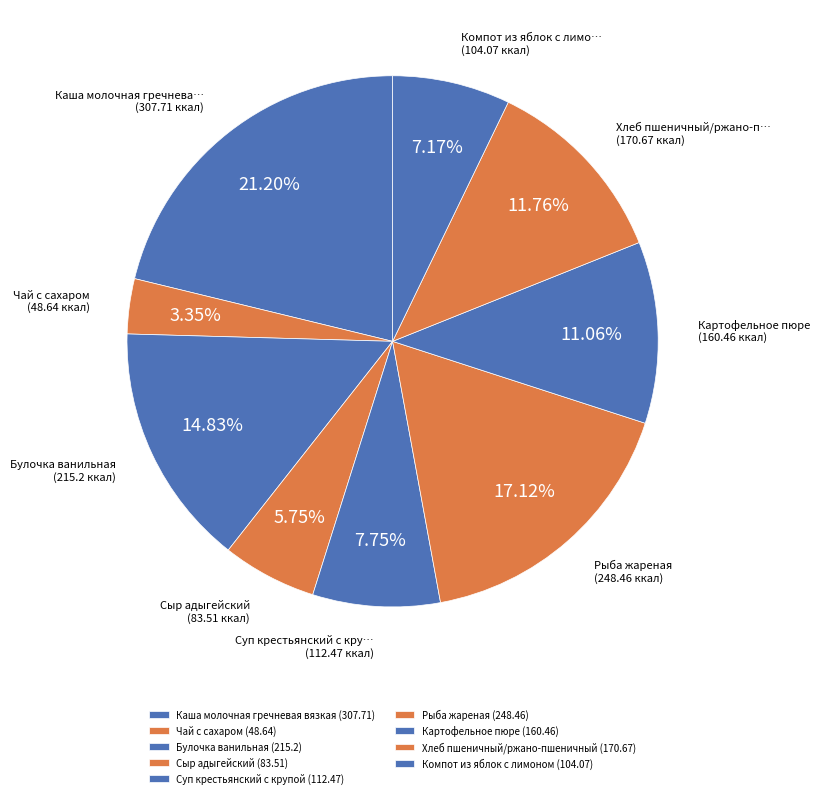

Rank the categories by value from highest to lowest.

Каша молочная гречневая вязкая, Рыба жареная, Булочка ванильная, Хлеб пшеничный/ржано-пшеничный, Картофельное пюре, Суп крестьянский с крупой, Компот из яблок с лимоном, Сыр адыгейский, Чай с сахаром